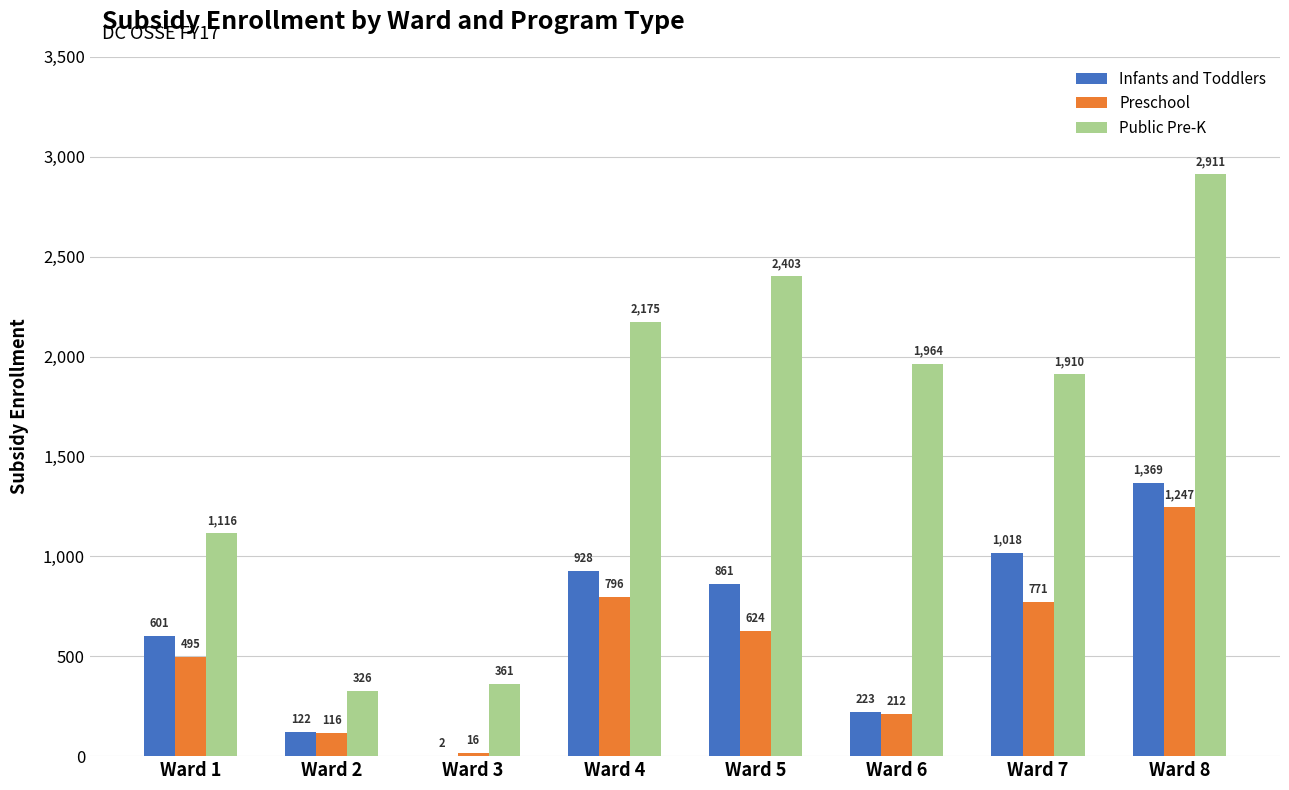

Which series changed the most between Ward 4 and Ward 6?

Infants and Toddlers